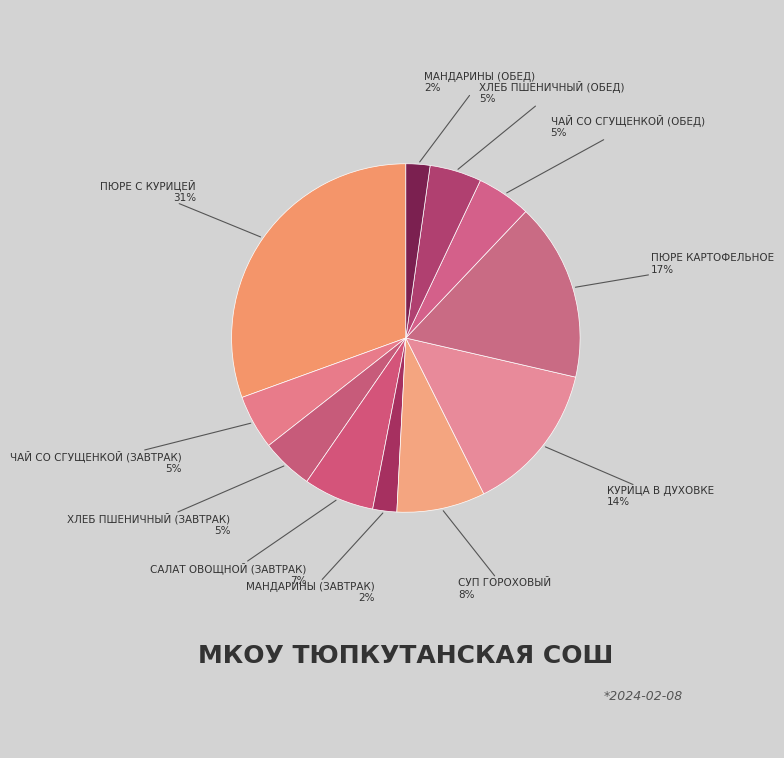

Rank the categories by value from lowest to highest.

мандарины (завтрак), мандарины (обед), хлеб пшеничный (завтрак), хлеб пшеничный (обед), чай со сгущенкой (завтрак), чай со сгущенкой (обед), салат овощной (завтрак), суп гороховый, курица в духовке, пюре картофельное, пюре с курицей